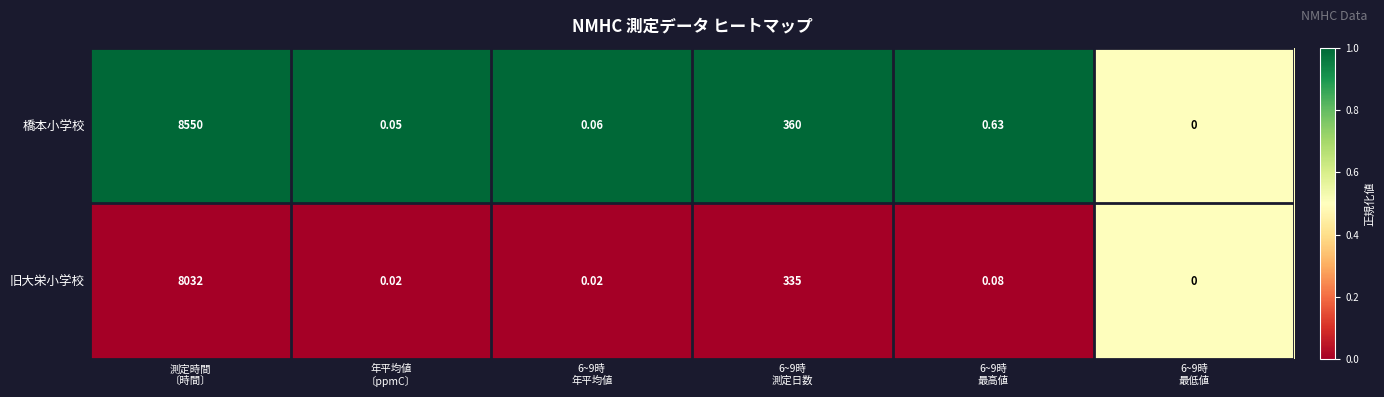

Which series has the largest total across all categories?

橋本小学校